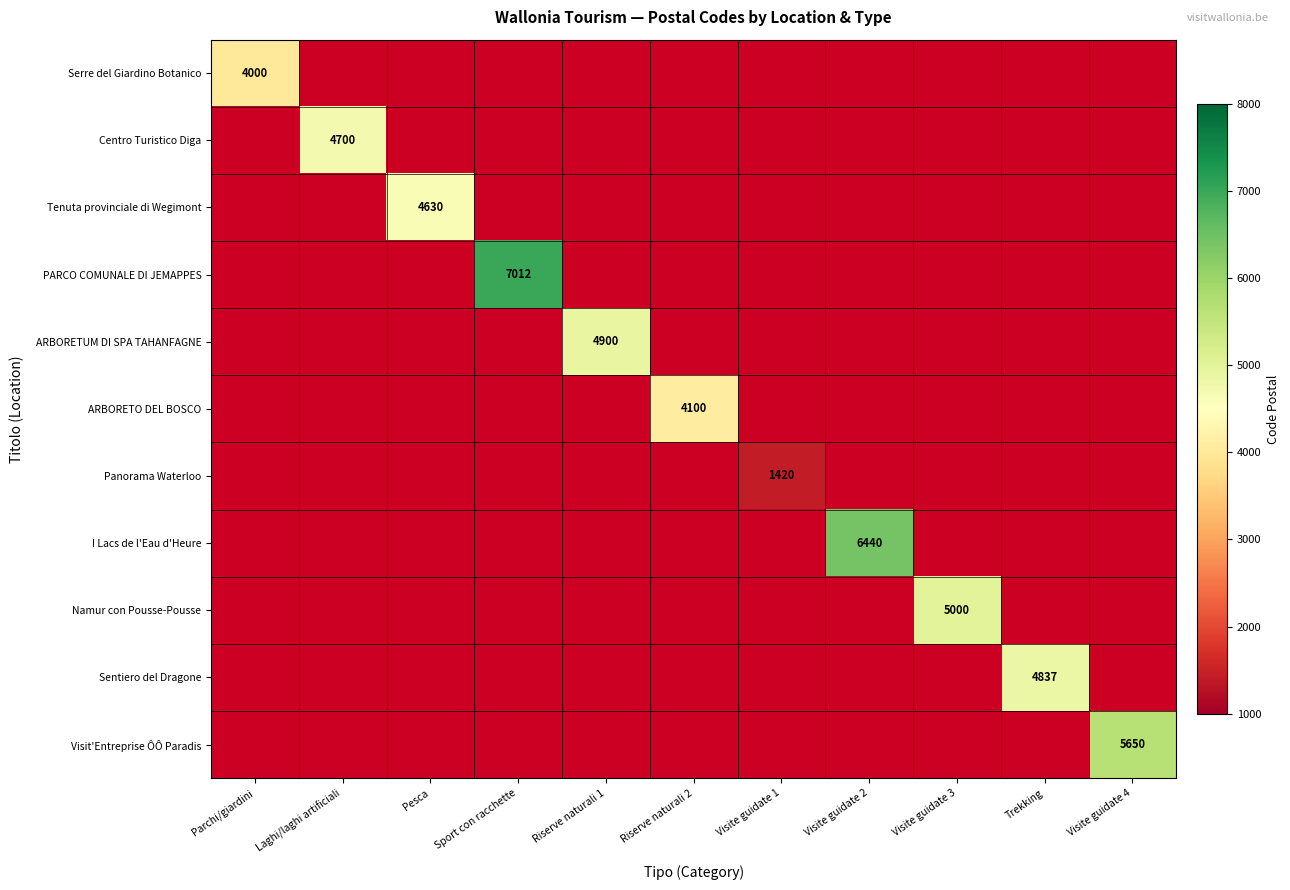

Which category has the lowest value across all series?

Visite guidate 1